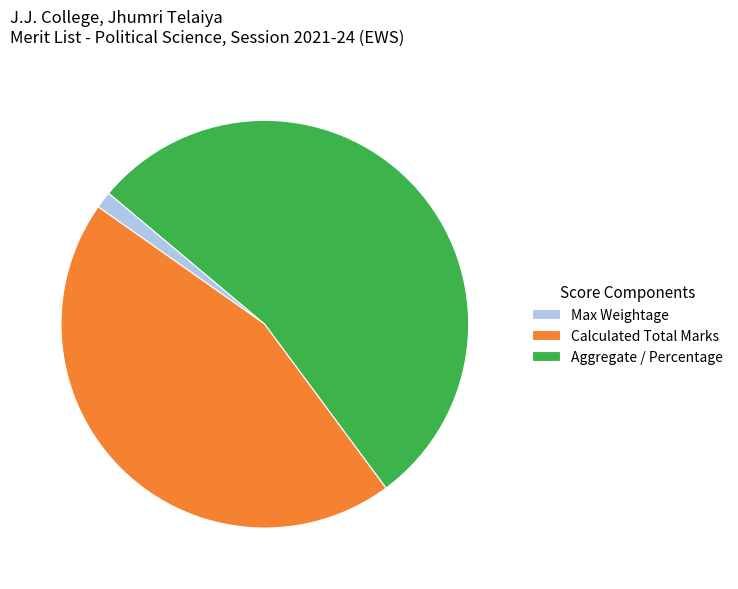

True or false: Aggregate / Percentage accounts for 61% of the total.

False